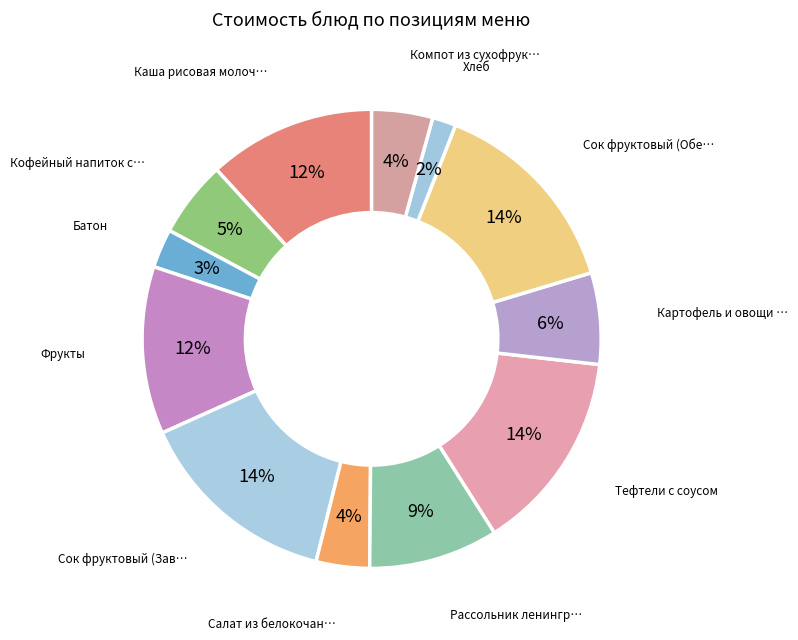

How many segments does this pie chart have?

12